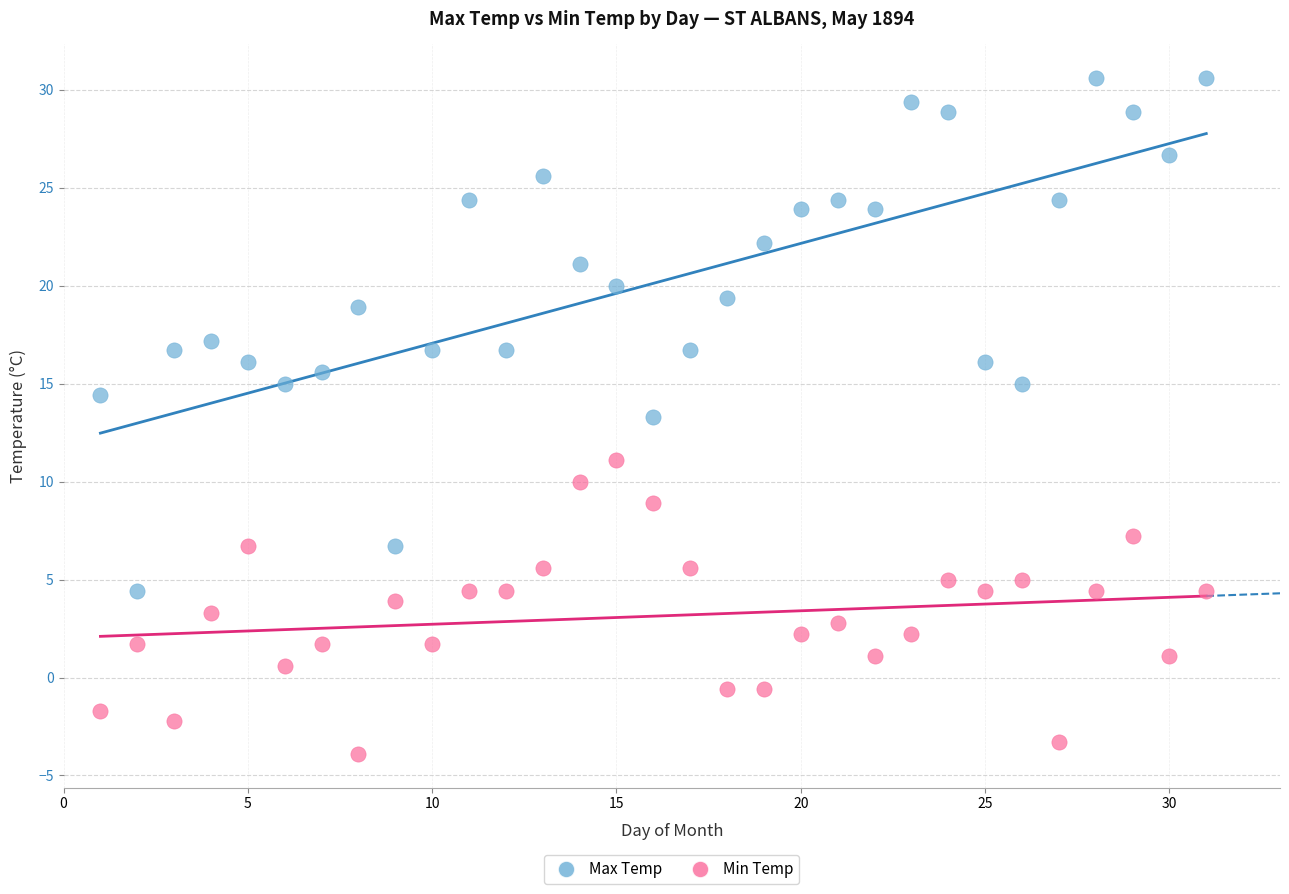

What are all the series names shown in the legend?

Max Temp, Min Temp